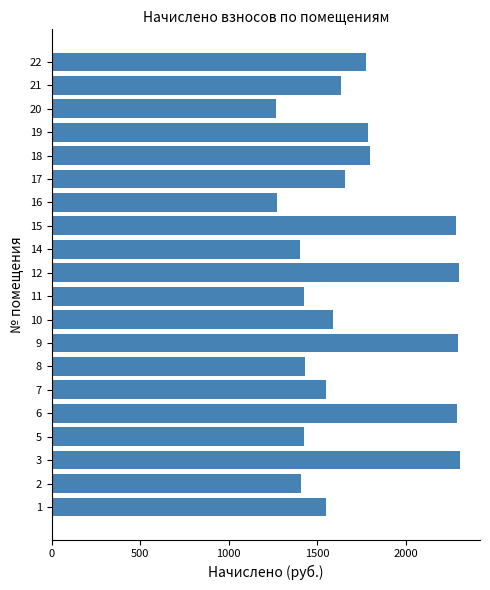

What is the greatest value displayed?

2304.4